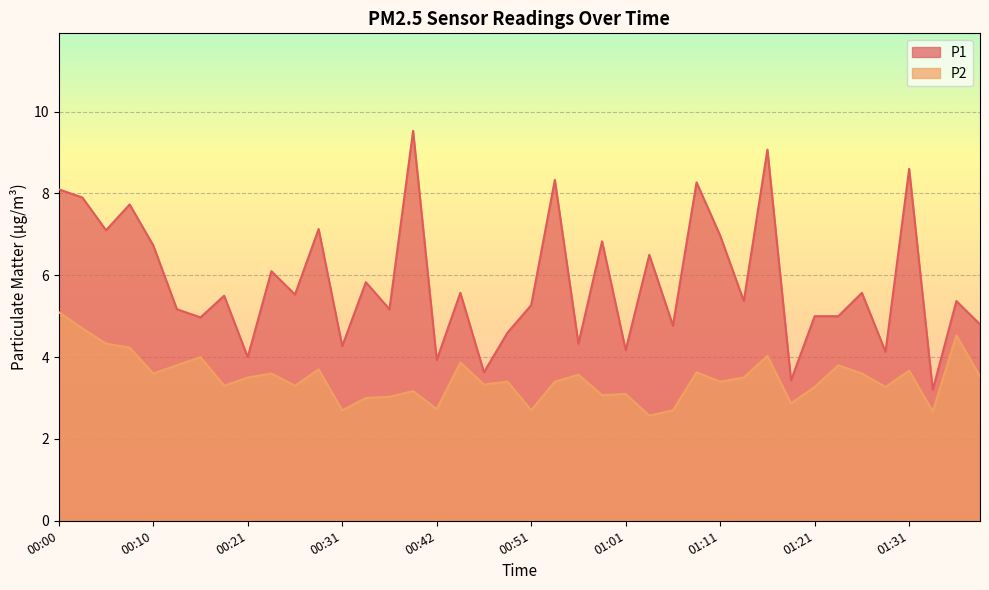

Is it true that P1 equals 3.2 at 01:33?

True